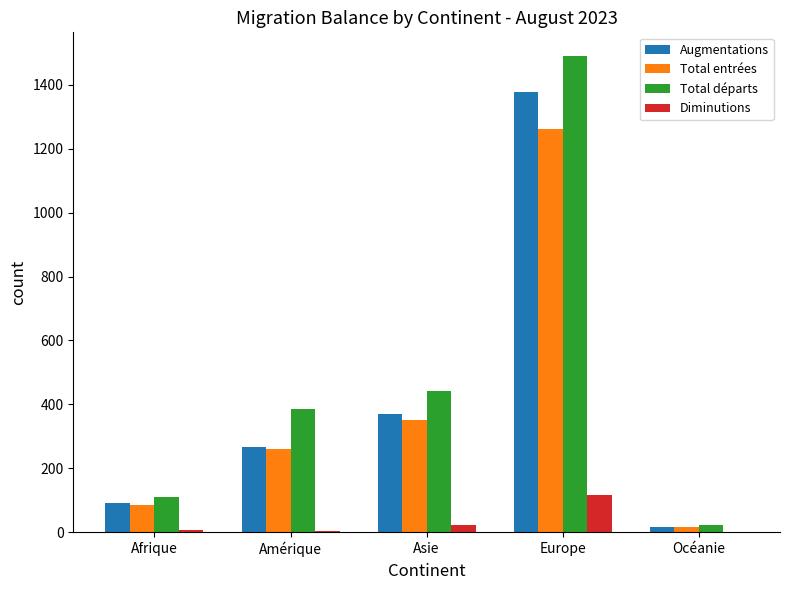

At which category does the chart reach its peak across all series?

Europe